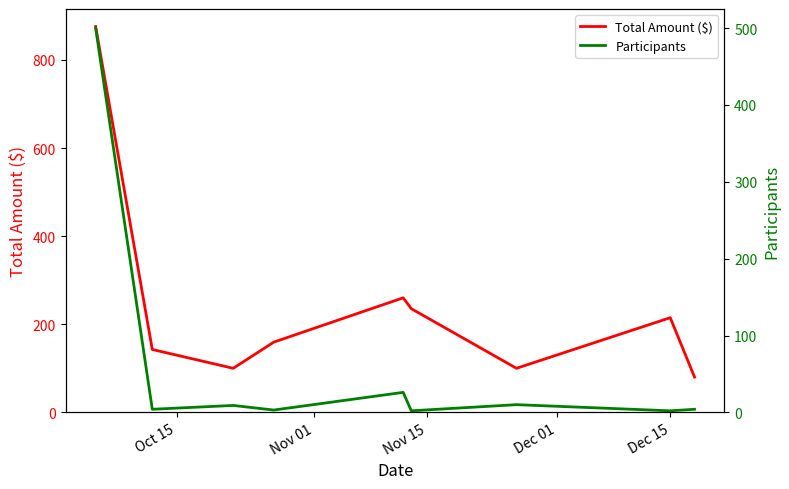

What is the highest value of the Total Amount ($) series?

875.9